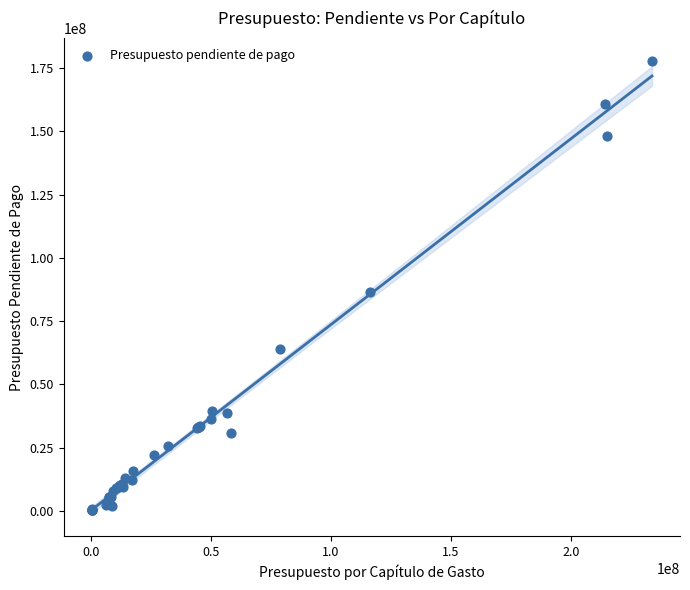

What Y value in the scatter plot is closest to 89040408?

86654696.7